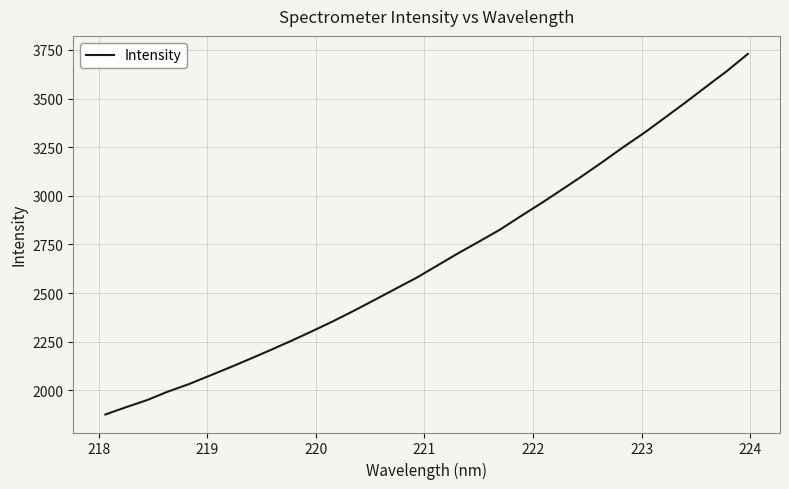

What is the sum of all values?

85716.4